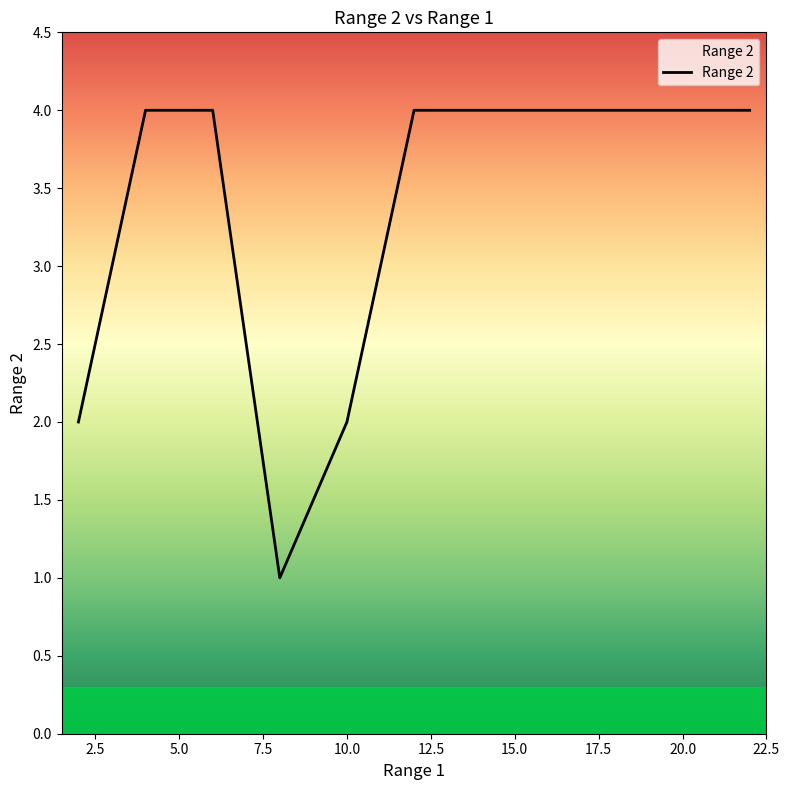

What is the difference between the maximum and minimum values?

3